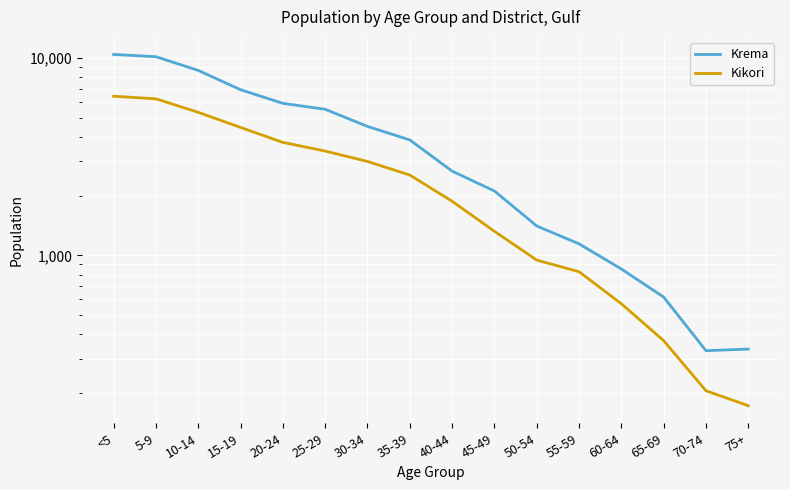

List the series in order of their overall mean, highest first.

Krema, Kikori